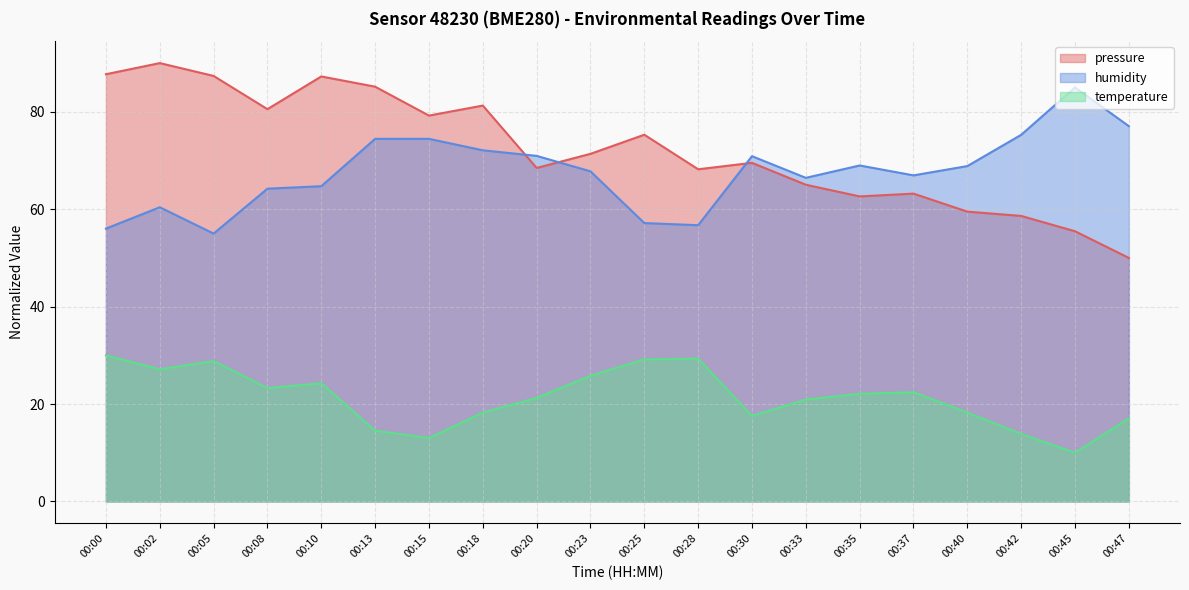

Reading left to right, list all the values displayed in this chart.

pressure: 00:00=87.7	00:02=90.0	00:05=87.4	00:08=80.5	00:10=87.3	00:13=85.2	00:15=79.2	00:18=81.3	00:20=68.5	00:23=71.4	00:25=75.3	00:28=68.2	00:30=69.5	00:33=65.0	00:35=62.6	00:37=63.2	00:40=59.5	00:42=58.6	00:45=55.5	00:47=50.0
humidity: 00:00=56.0	00:02=60.4	00:05=55.0	00:08=64.2	00:10=64.7	00:13=74.4	00:15=74.4	00:18=72.1	00:20=71.0	00:23=67.8	00:25=57.2	00:28=56.7	00:30=70.9	00:33=66.4	00:35=69.0	00:37=66.9	00:40=68.9	00:42=75.3	00:45=85.0	00:47=77.1
temperature: 00:00=30.0	00:02=27.1	00:05=28.8	00:08=23.3	00:10=24.3	00:13=14.5	00:15=13.0	00:18=18.2	00:20=21.3	00:23=25.8	00:25=29.2	00:28=29.3	00:30=17.6	00:33=20.9	00:35=22.1	00:37=22.4	00:40=18.2	00:42=13.9	00:45=10.0	00:47=17.1